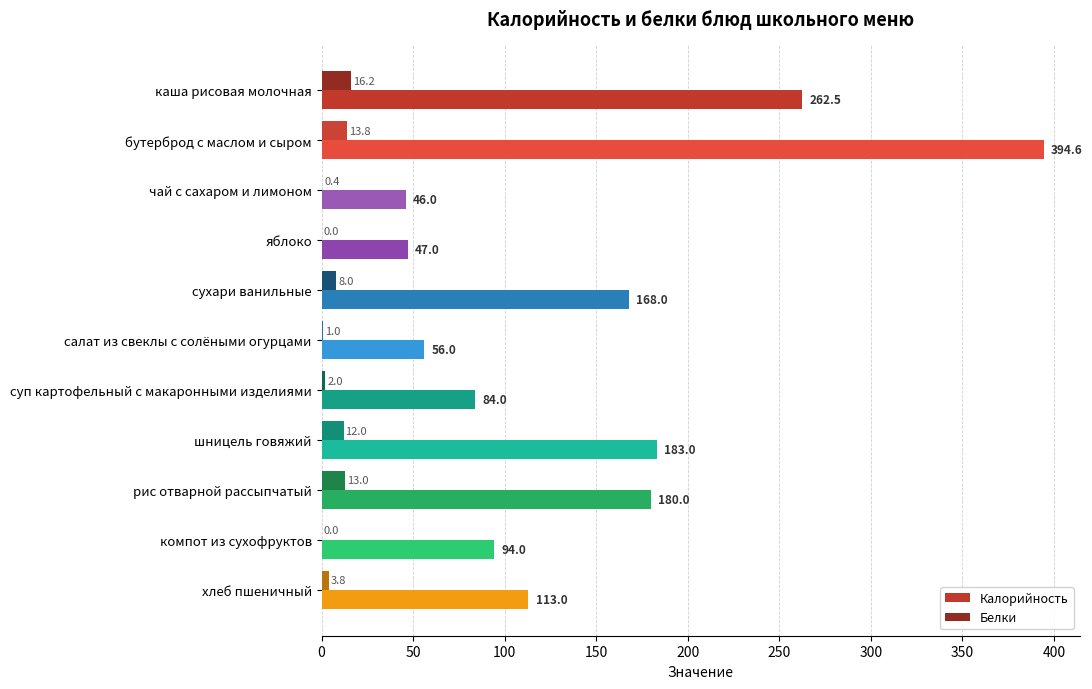

At which label is Калорийность closest to 220?

шницель говяжий